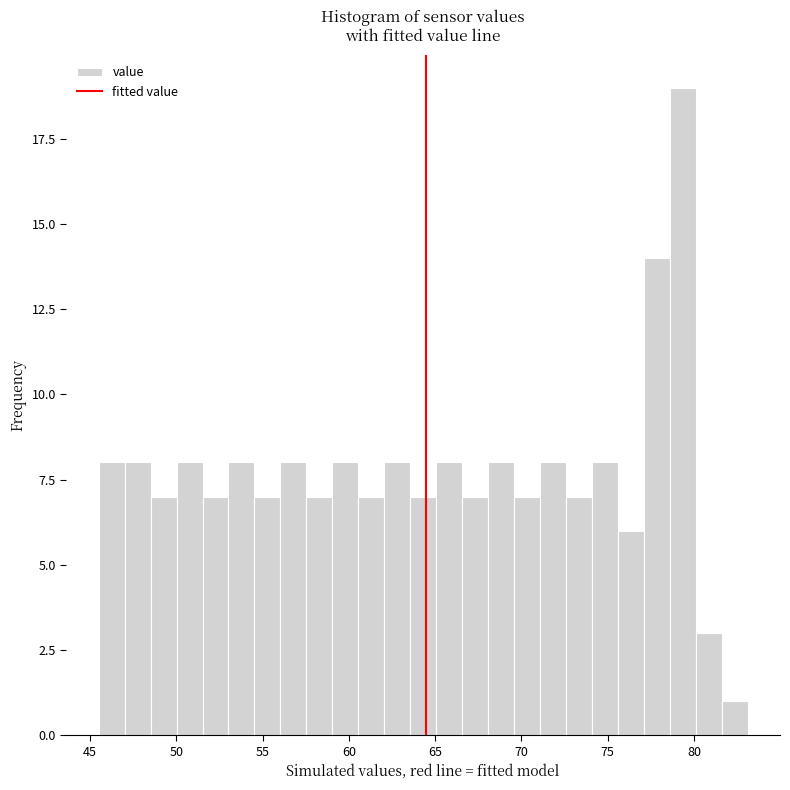

Around what value on the x-axis is the tallest bar? Give the approximate position of its centre, as read against the axis.

79.5